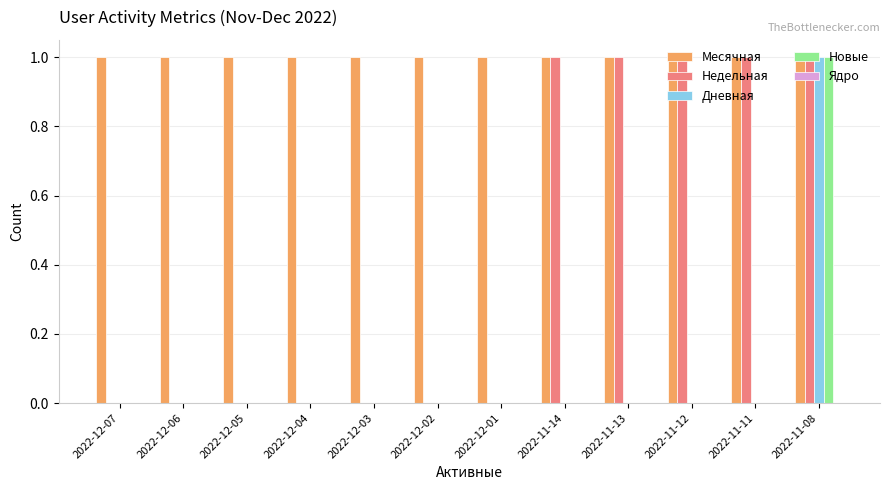

What is the sum of all Новые values?

1